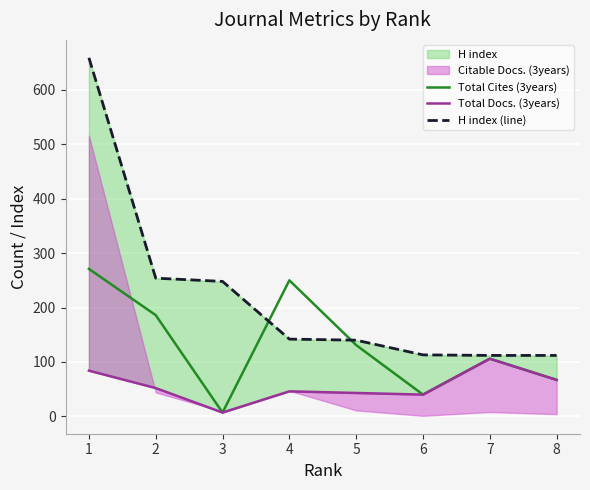

Reading left to right, transcribe all the data shown in this chart.

Total Cites (3years): 1=271	2=186	3=7	4=250	5=131	6=40	7=106	8=67
Total Docs. (3years): 1=84	2=52	3=7	4=46	5=43	6=40	7=106	8=67
H index (line): 1=659	2=254	3=248	4=142	5=140	6=113	7=112	8=112